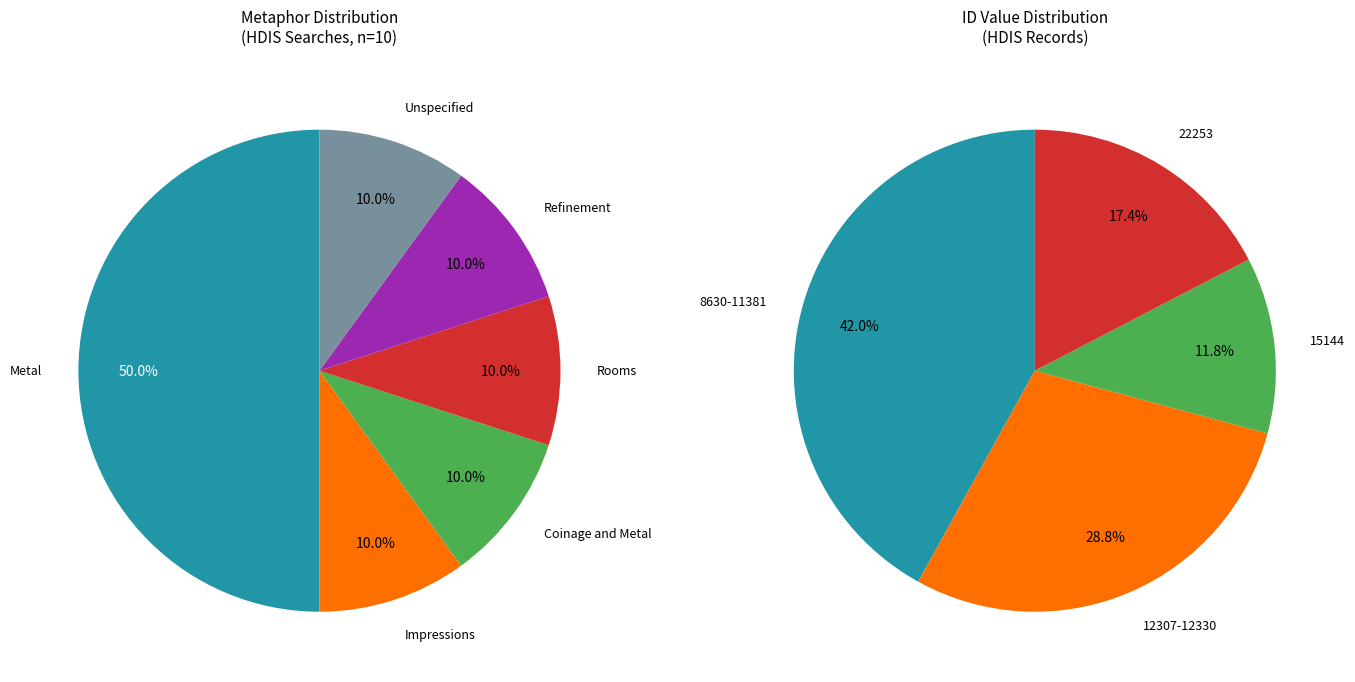

To the nearest percent, what is the average slice percentage?

10%